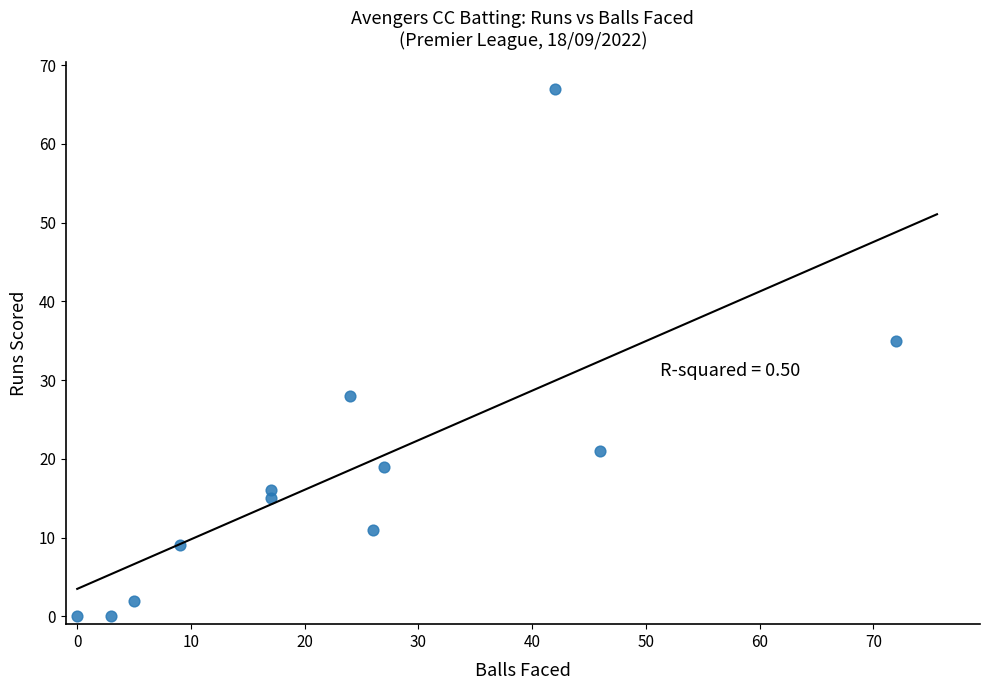

What is the average X value?

24